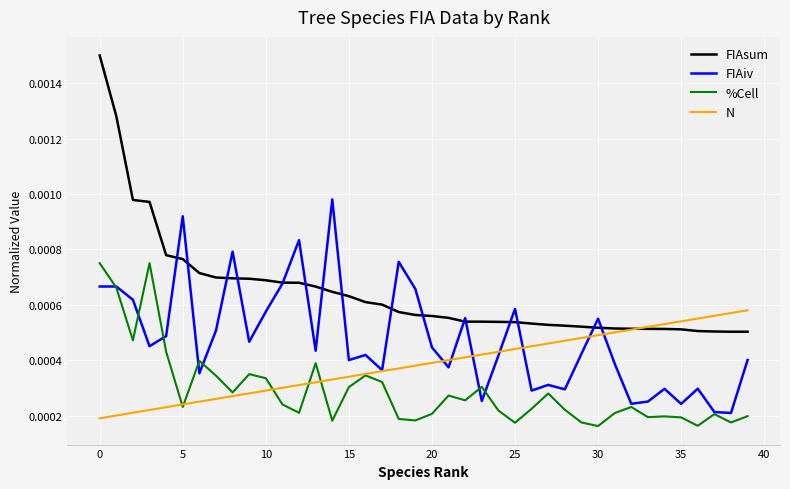

How many lines are shown in the chart?

4